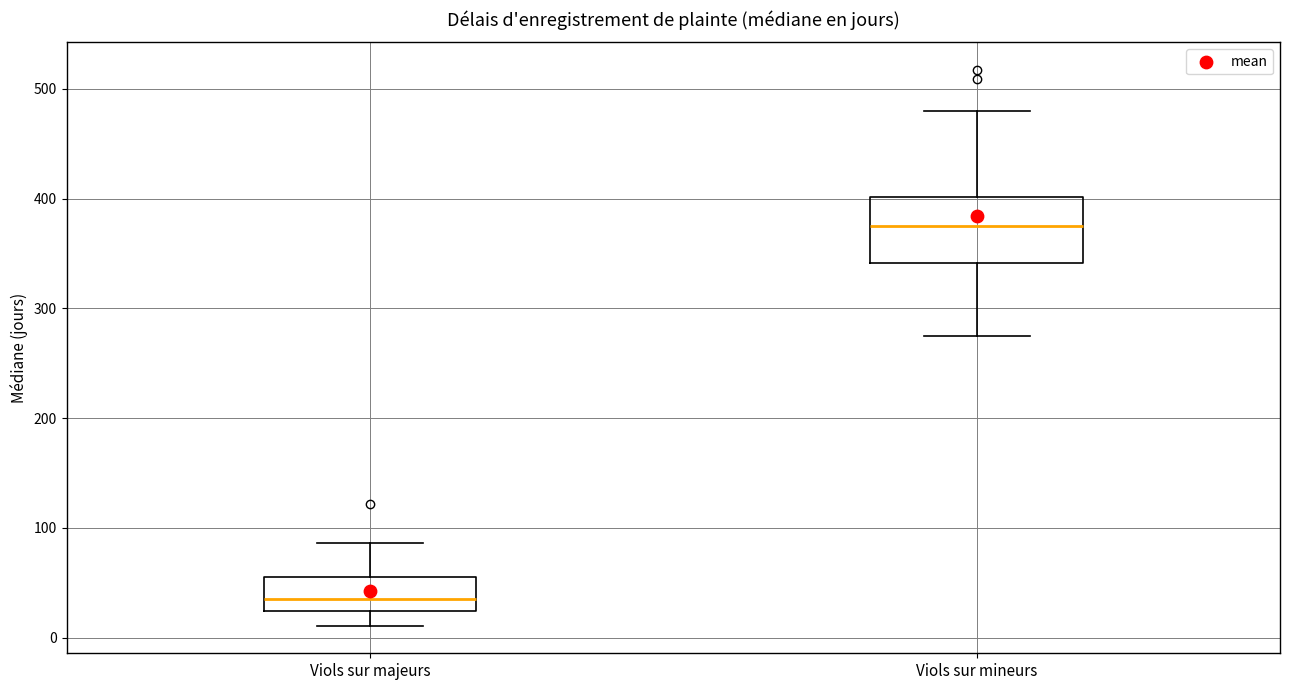

Which box's median line is the highest?

Viols sur mineurs